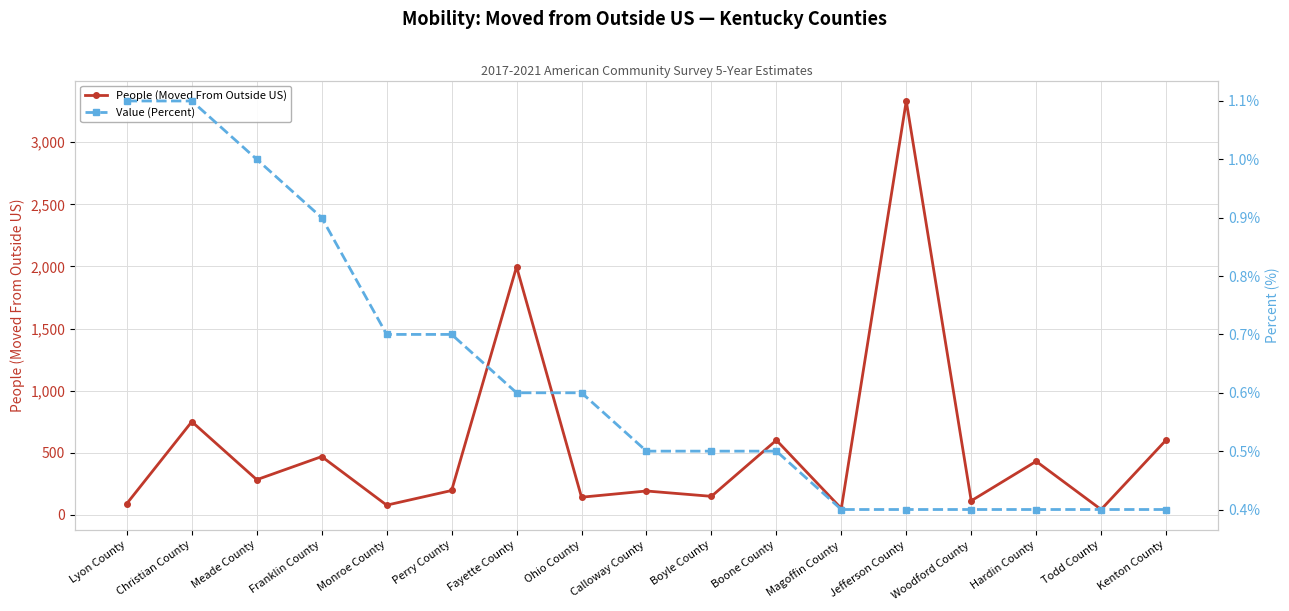

Reading left to right, list all the values displayed in this chart.

People (Moved From Outside US): Lyon County=92.0	Christian County=751.0	Meade County=284.0	Franklin County=470.0	Monroe County=79.0	Perry County=197.0	Fayette County=1998.0	Ohio County=143.0	Calloway County=193.0	Boyle County=150.0	Boone County=602.0	Magoffin County=52.0	Jefferson County=3332.0	Woodford County=114.0	Hardin County=432.0	Todd County=44.0	Kenton County=603.0
Value (Percent): Lyon County=1.1	Christian County=1.1	Meade County=1.0	Franklin County=0.9	Monroe County=0.7	Perry County=0.7	Fayette County=0.6	Ohio County=0.6	Calloway County=0.5	Boyle County=0.5	Boone County=0.5	Magoffin County=0.4	Jefferson County=0.4	Woodford County=0.4	Hardin County=0.4	Todd County=0.4	Kenton County=0.4